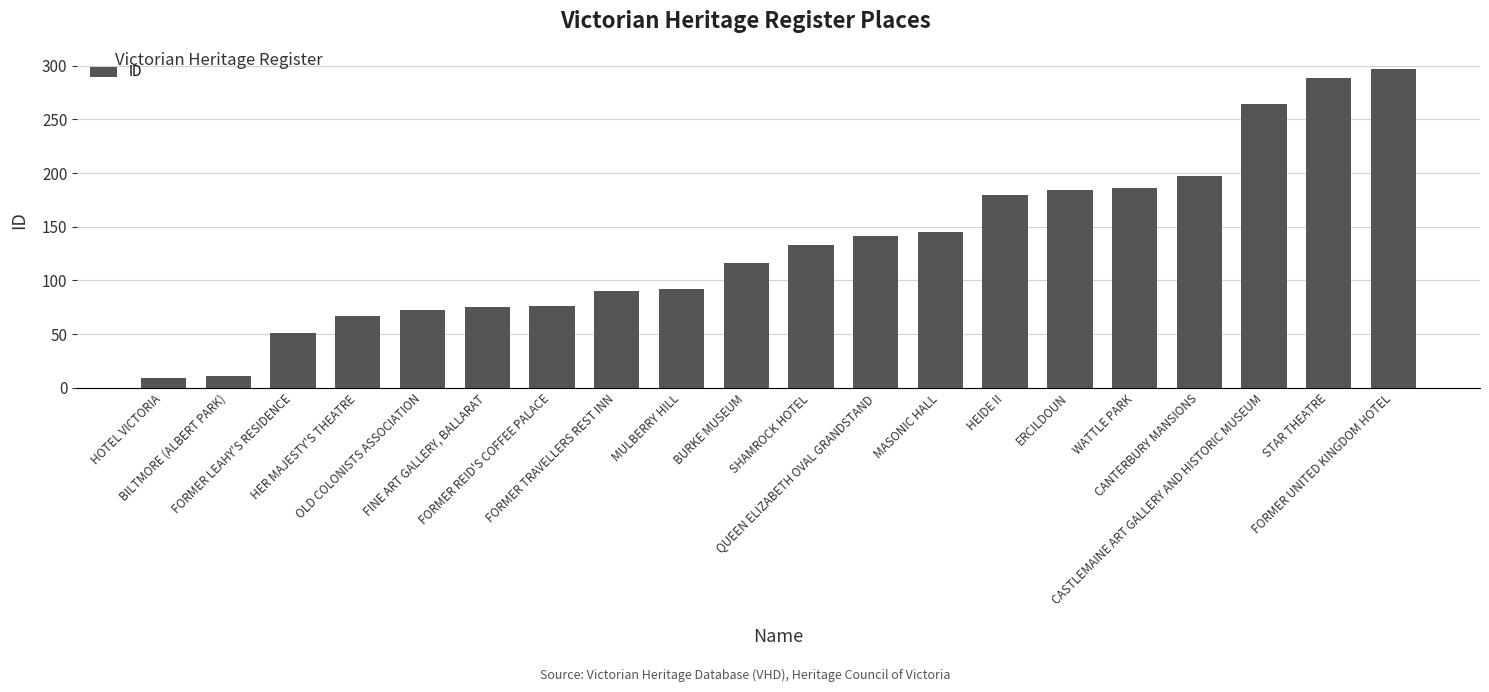

What is the label of the 18th bar from the right?

FORMER LEAHY'S RESIDENCE